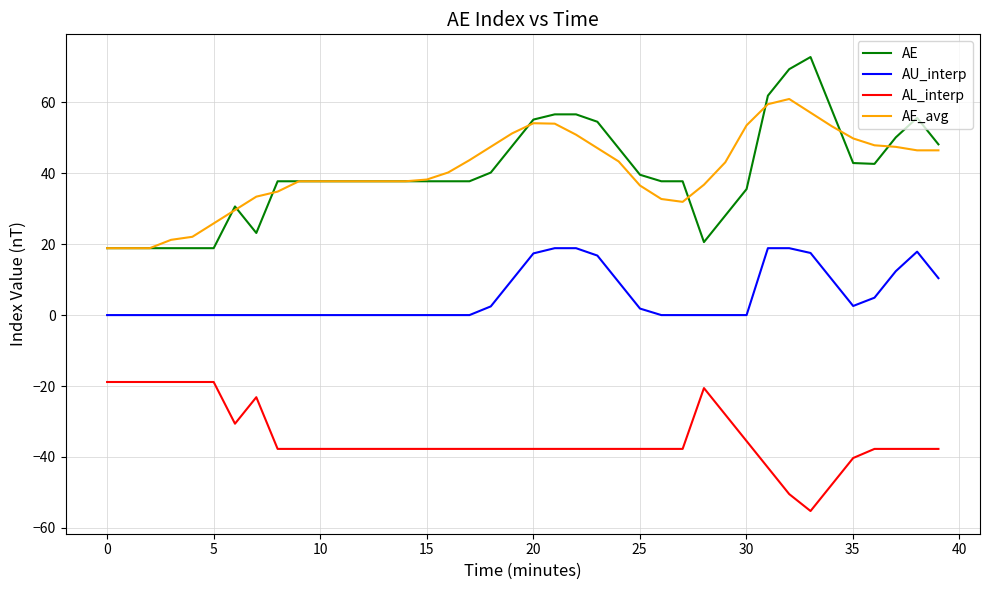

What is the maximum value shown in the chart?

72.8